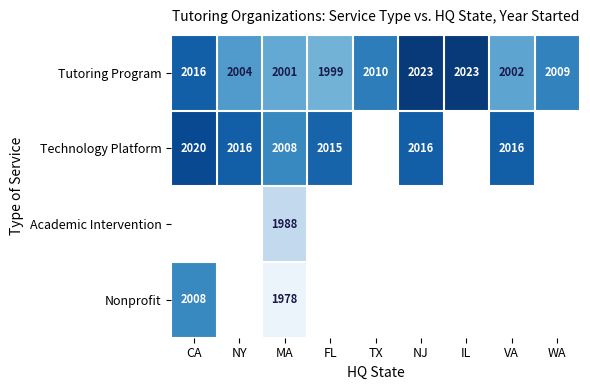

Is it true that Nonprofit equals 1978 at MA?

True